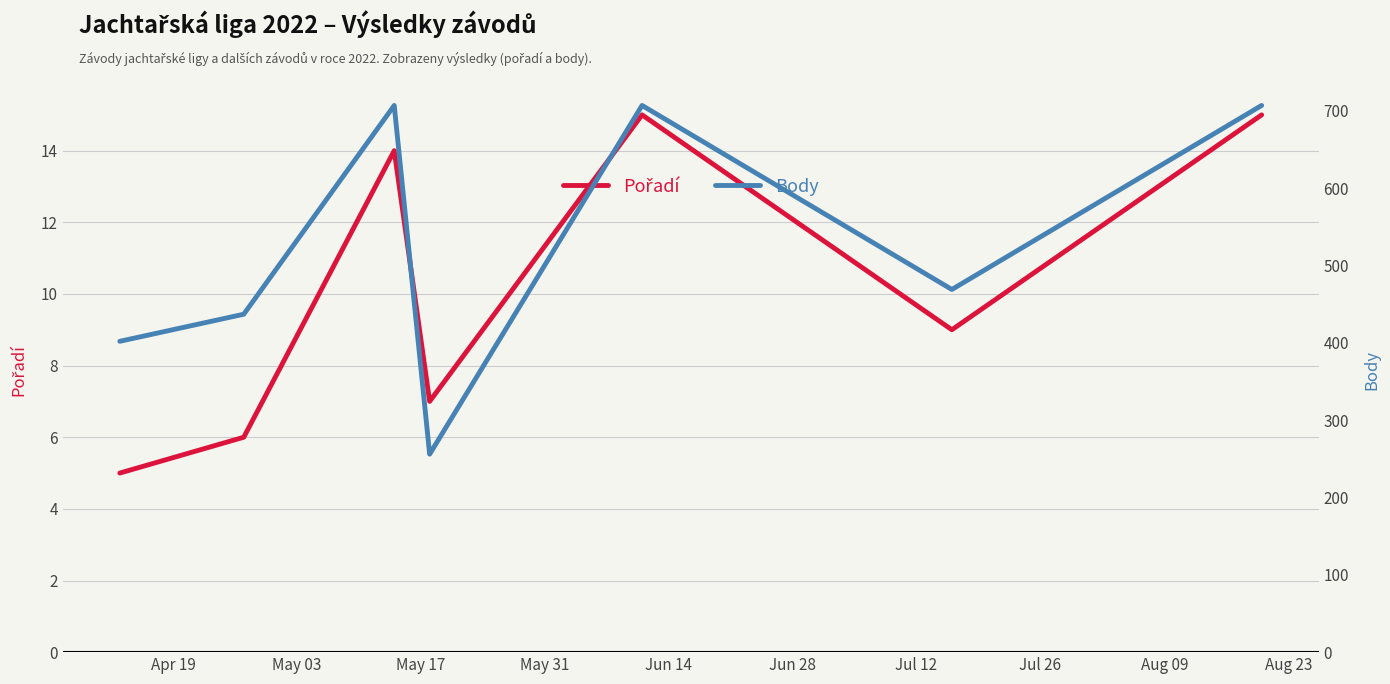

At which label does Pořadí reach its peak?

Jun 14